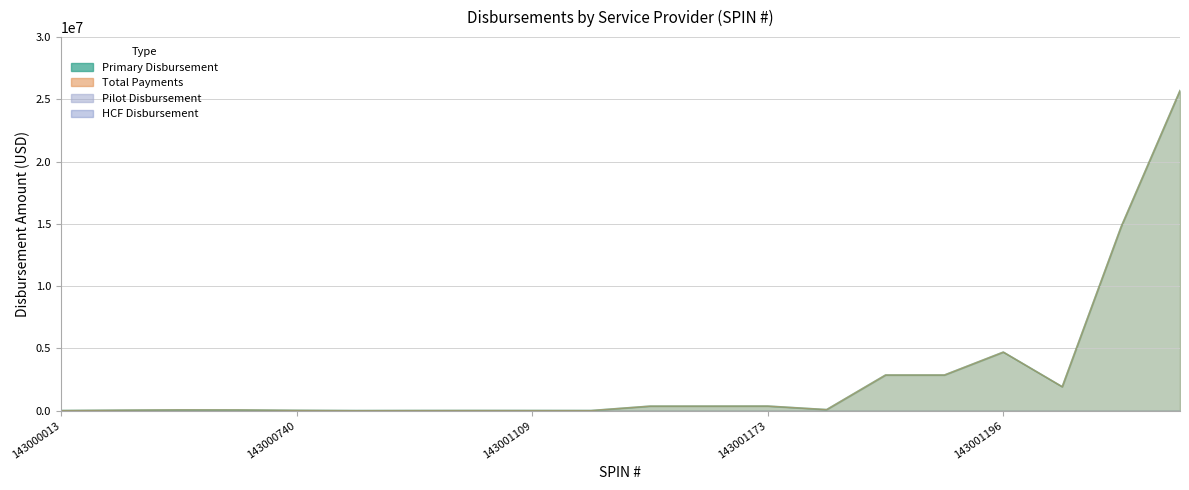

Which category has the highest value in the Pilot Disbursement series?

143000013